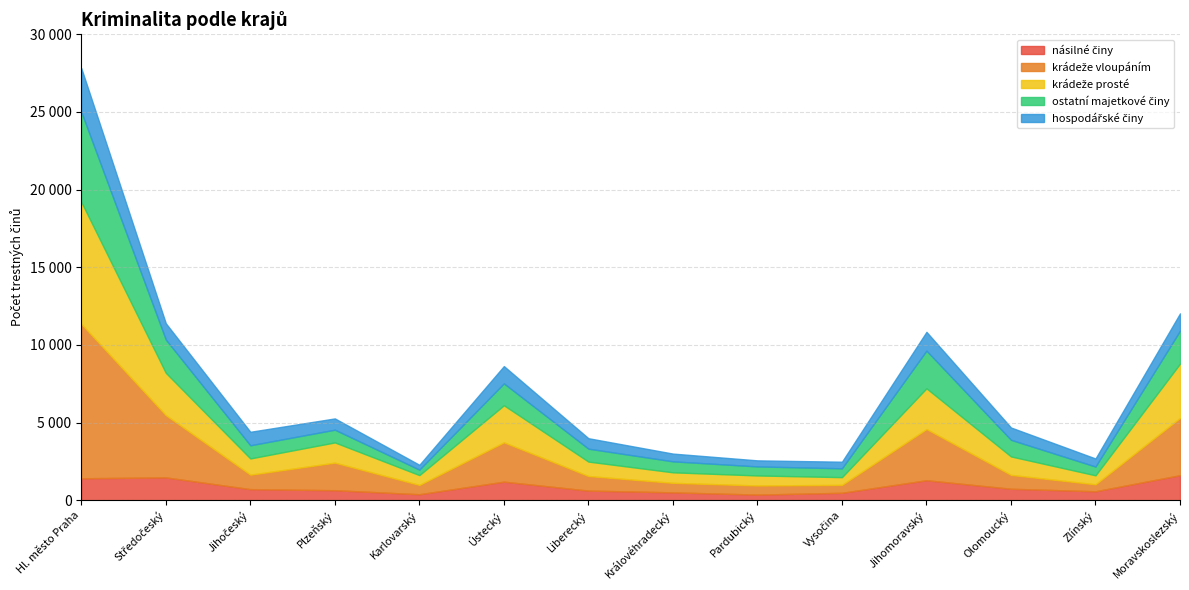

Is it true that hospodářské činy equals 1633 at Středočeský?

False